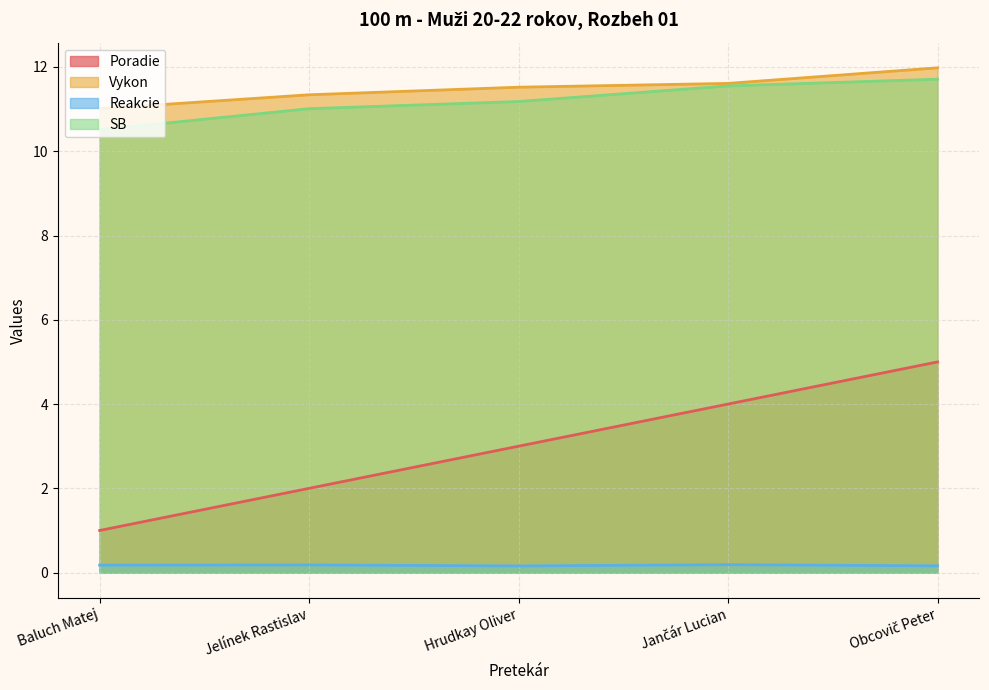

What is the label of the 4th point from the left?

Jančár Lucian